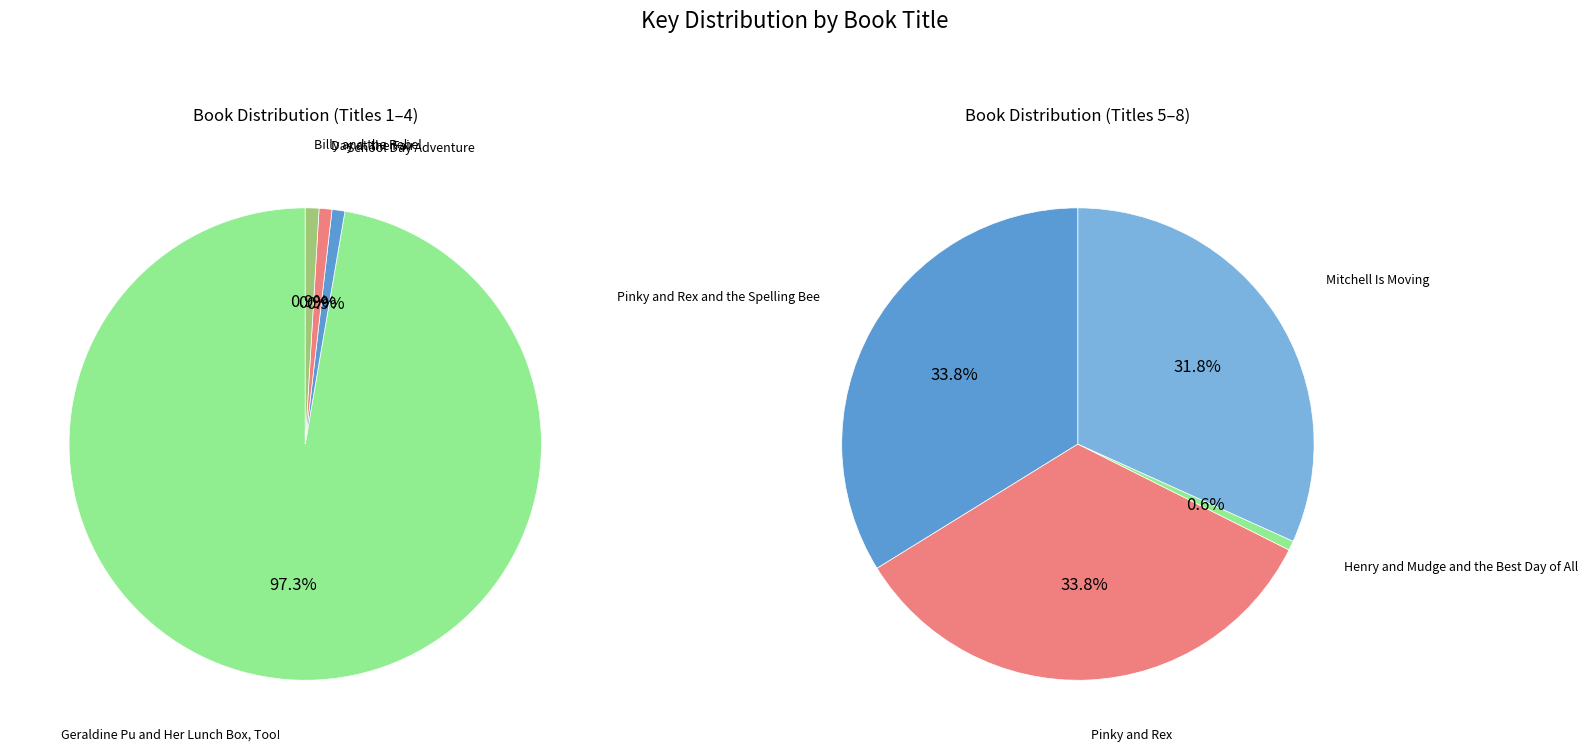

Which category accounts for the majority?

Geraldine Pu and Her Lunch Box, Too!